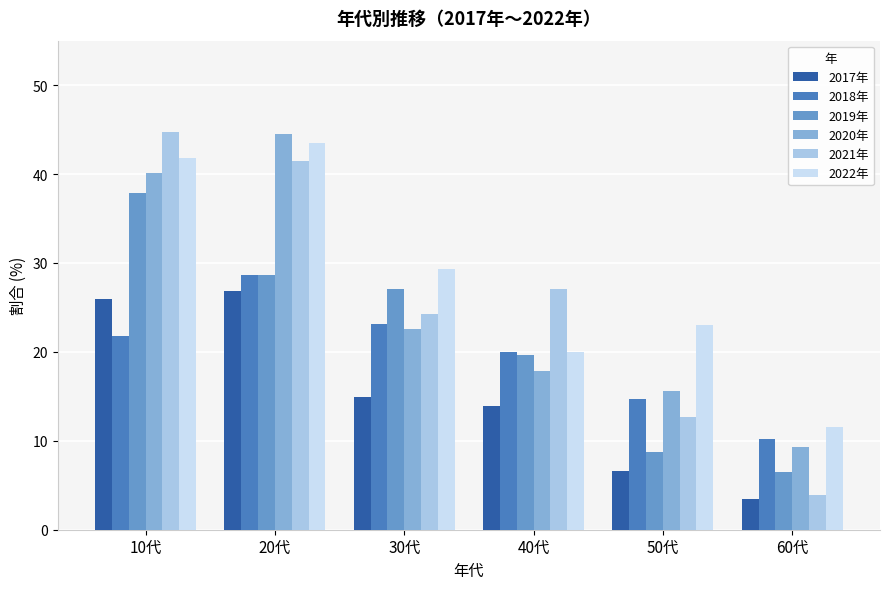

Which label corresponds to the smallest value in the chart?

60代